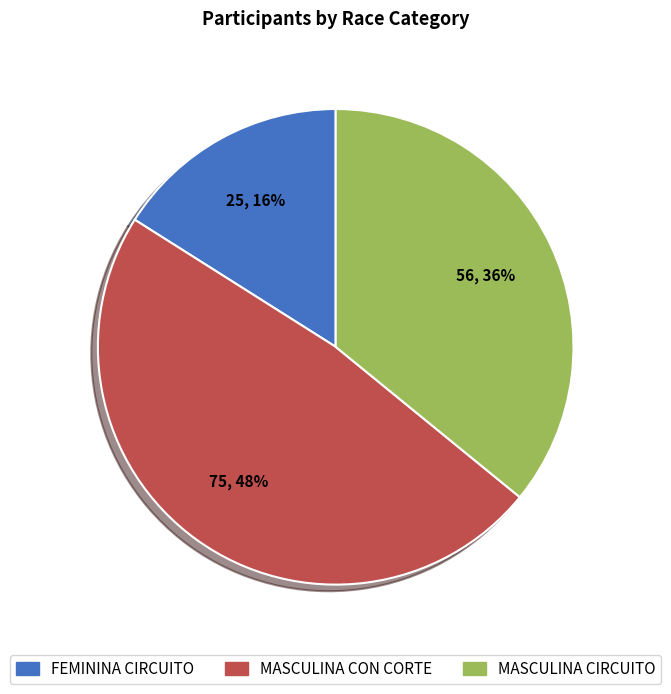

To the nearest percent, what is the combined percentage of MASCULINA CIRCUITO and MASCULINA CON CORTE?

84%